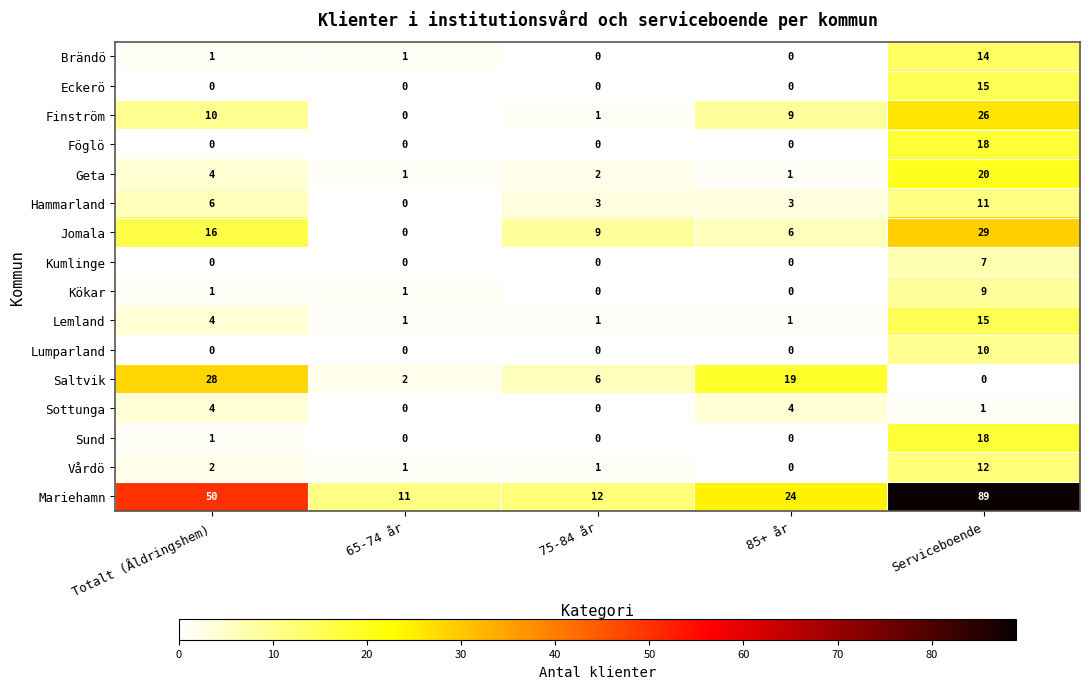

How many Kökar values are between 0 and 1?

4